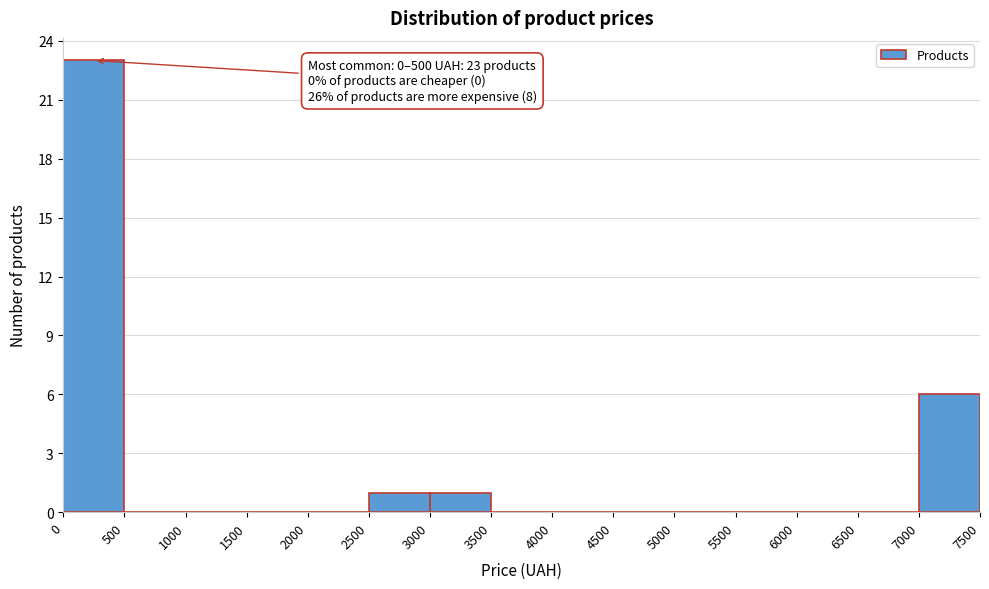

Over which range of the x-axis is the bar tallest?

0 to 500